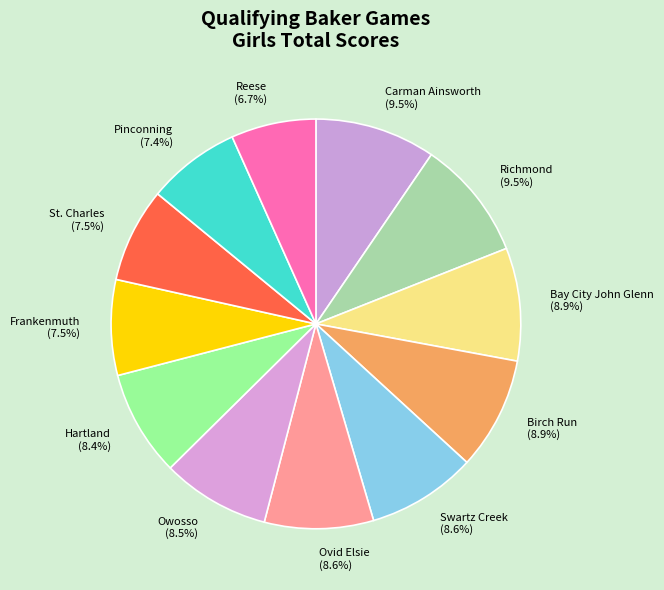

How many segments does this pie chart have?

12